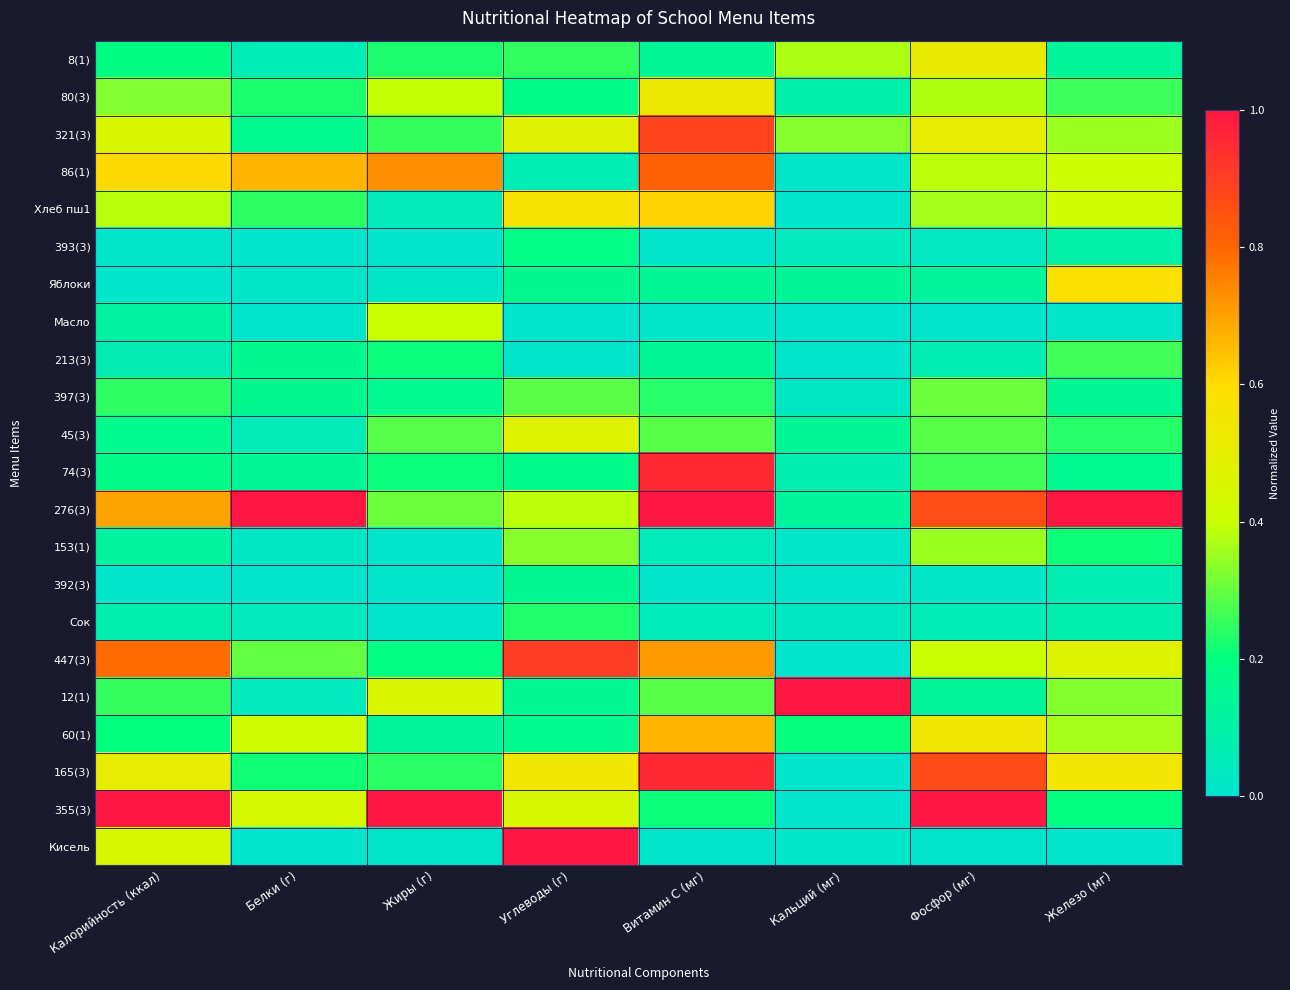

Reading left to right, extract all data points from this chart.

8(1): Калорийность (ккал)=0.2	Белки (г)=0.1	Жиры (г)=0.2	Углеводы (г)=0.2	Витамин C (мг)=0.1	Кальций (мг)=0.4	Фосфор (мг)=0.5	Железо (мг)=0.1
80(3): Калорийность (ккал)=0.3	Белки (г)=0.2	Жиры (г)=0.4	Углеводы (г)=0.2	Витамин C (мг)=0.5	Кальций (мг)=0.1	Фосфор (мг)=0.4	Железо (мг)=0.3
321(3): Калорийность (ккал)=0.5	Белки (г)=0.2	Жиры (г)=0.3	Углеводы (г)=0.5	Витамин C (мг)=0.9	Кальций (мг)=0.3	Фосфор (мг)=0.5	Железо (мг)=0.4
86(1): Калорийность (ккал)=0.6	Белки (г)=0.7	Жиры (г)=0.7	Углеводы (г)=0.1	Витамин C (мг)=0.8	Кальций (мг)=0.0	Фосфор (мг)=0.4	Железо (мг)=0.4
Хлеб пш1: Калорийность (ккал)=0.4	Белки (г)=0.2	Жиры (г)=0.0	Углеводы (г)=0.6	Витамин C (мг)=0.6	Кальций (мг)=0.0	Фосфор (мг)=0.4	Железо (мг)=0.4
393(3): Калорийность (ккал)=0.0	Белки (г)=0.0	Жиры (г)=0.0	Углеводы (г)=0.2	Витамин C (мг)=0.0	Кальций (мг)=0.0	Фосфор (мг)=0.0	Железо (мг)=0.1
Яблоки: Калорийность (ккал)=0.0	Белки (г)=0.0	Жиры (г)=0.0	Углеводы (г)=0.2	Витамин C (мг)=0.1	Кальций (мг)=0.1	Фосфор (мг)=0.1	Железо (мг)=0.6
Масло: Калорийность (ккал)=0.1	Белки (г)=0.0	Жиры (г)=0.4	Углеводы (г)=0.0	Витамин C (мг)=0.0	Кальций (мг)=0.0	Фосфор (мг)=0.0	Железо (мг)=0.0
213(3): Калорийность (ккал)=0.1	Белки (г)=0.2	Жиры (г)=0.2	Углеводы (г)=0.0	Витамин C (мг)=0.1	Кальций (мг)=0.0	Фосфор (мг)=0.1	Железо (мг)=0.3
397(3): Калорийность (ккал)=0.2	Белки (г)=0.2	Жиры (г)=0.2	Углеводы (г)=0.3	Витамин C (мг)=0.2	Кальций (мг)=0.0	Фосфор (мг)=0.3	Железо (мг)=0.1
45(3): Калорийность (ккал)=0.2	Белки (г)=0.1	Жиры (г)=0.3	Углеводы (г)=0.5	Витамин C (мг)=0.3	Кальций (мг)=0.1	Фосфор (мг)=0.3	Железо (мг)=0.2
74(3): Калорийность (ккал)=0.2	Белки (г)=0.1	Жиры (г)=0.2	Углеводы (г)=0.2	Витамин C (мг)=1.0	Кальций (мг)=0.1	Фосфор (мг)=0.3	Железо (мг)=0.2
276(3): Калорийность (ккал)=0.7	Белки (г)=1.0	Жиры (г)=0.3	Углеводы (г)=0.4	Витамин C (мг)=1.0	Кальций (мг)=0.1	Фосфор (мг)=0.9	Железо (мг)=1.0
153(1): Калорийность (ккал)=0.1	Белки (г)=0.0	Жиры (г)=0.0	Углеводы (г)=0.3	Витамин C (мг)=0.0	Кальций (мг)=0.0	Фосфор (мг)=0.4	Железо (мг)=0.2
392(3): Калорийность (ккал)=0.0	Белки (г)=0.0	Жиры (г)=0.0	Углеводы (г)=0.2	Витамин C (мг)=0.0	Кальций (мг)=0.0	Фосфор (мг)=0.0	Железо (мг)=0.1
Сок: Калорийность (ккал)=0.1	Белки (г)=0.0	Жиры (г)=0.0	Углеводы (г)=0.2	Витамин C (мг)=0.0	Кальций (мг)=0.0	Фосфор (мг)=0.1	Железо (мг)=0.1
447(3): Калорийность (ккал)=0.8	Белки (г)=0.3	Жиры (г)=0.2	Углеводы (г)=0.9	Витамин C (мг)=0.7	Кальций (мг)=0.0	Фосфор (мг)=0.4	Железо (мг)=0.5
12(1): Калорийность (ккал)=0.3	Белки (г)=0.0	Жиры (г)=0.5	Углеводы (г)=0.1	Витамин C (мг)=0.3	Кальций (мг)=1.0	Фосфор (мг)=0.1	Железо (мг)=0.3
60(1): Калорийность (ккал)=0.2	Белки (г)=0.4	Жиры (г)=0.1	Углеводы (г)=0.2	Витамин C (мг)=0.7	Кальций (мг)=0.2	Фосфор (мг)=0.5	Железо (мг)=0.4
165(3): Калорийность (ккал)=0.5	Белки (г)=0.2	Жиры (г)=0.2	Углеводы (г)=0.5	Витамин C (мг)=1.0	Кальций (мг)=0.0	Фосфор (мг)=0.9	Железо (мг)=0.6
355(3): Калорийность (ккал)=1.0	Белки (г)=0.4	Жиры (г)=1.0	Углеводы (г)=0.4	Витамин C (мг)=0.2	Кальций (мг)=0.0	Фосфор (мг)=1.0	Железо (мг)=0.2
Кисель: Калорийность (ккал)=0.4	Белки (г)=0.0	Жиры (г)=0.0	Углеводы (г)=1.0	Витамин C (мг)=0.0	Кальций (мг)=0.0	Фосфор (мг)=0.0	Железо (мг)=0.0